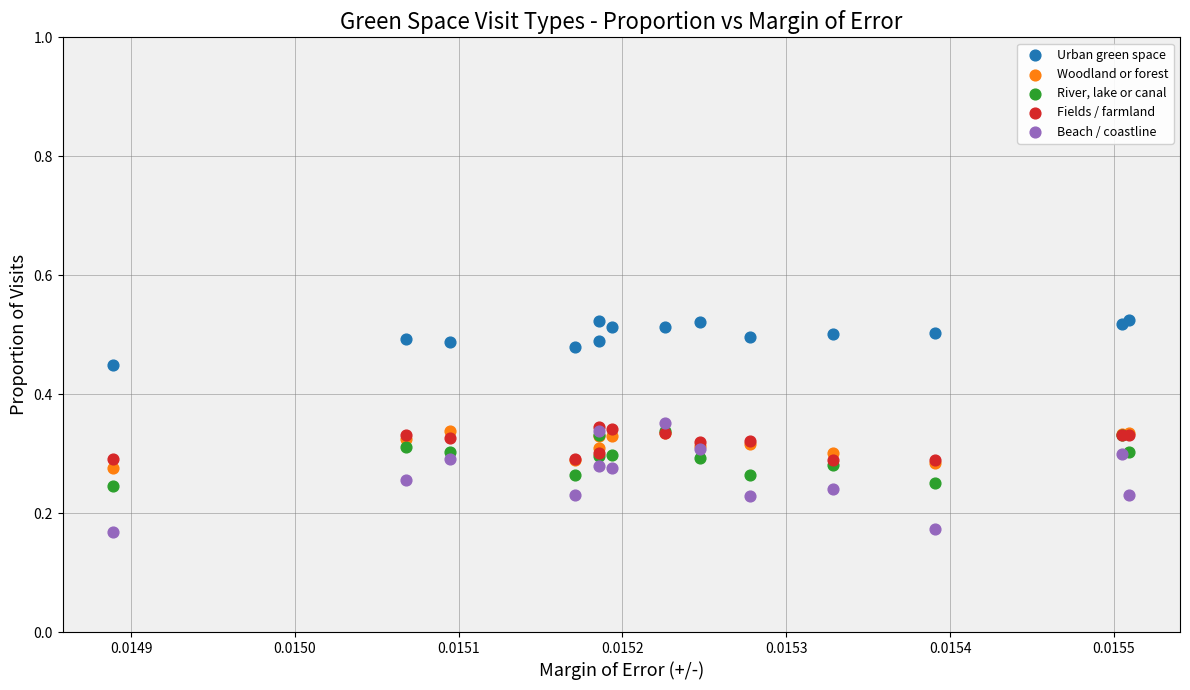

What are all the series names shown in the legend?

Urban green space, Woodland or forest, River, lake or canal, Fields / farmland, Beach / coastline